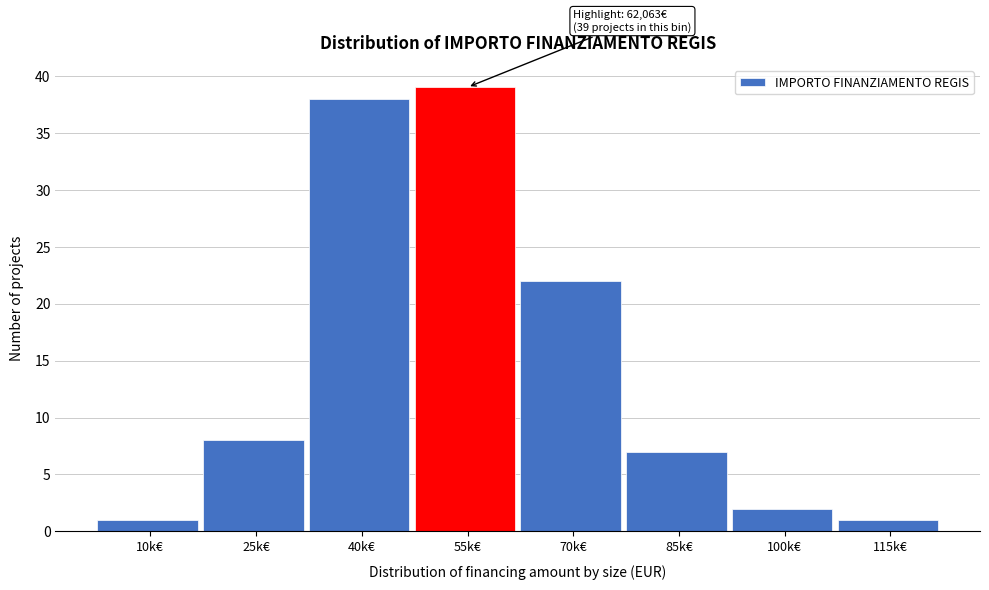

Reading right to left, transcribe all the data shown in this chart.

1	2	7	22	39	38	8	1